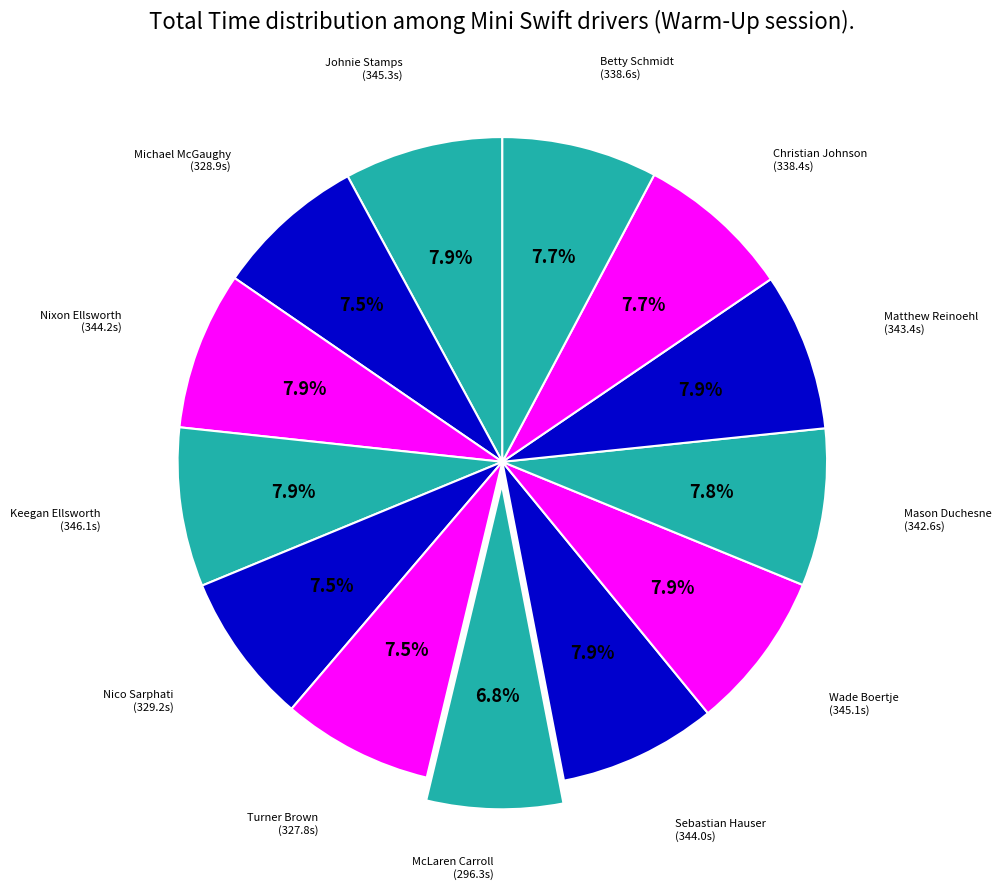

Is there any slice that represents more than half of the pie?

No